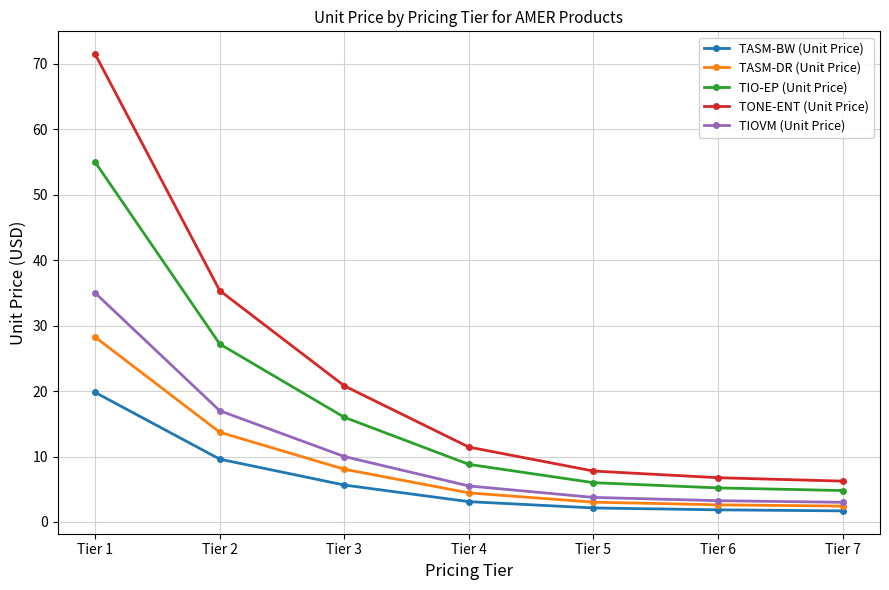

True or false: TASM-DR (Unit Price) has more than 1 interior local peaks.

False